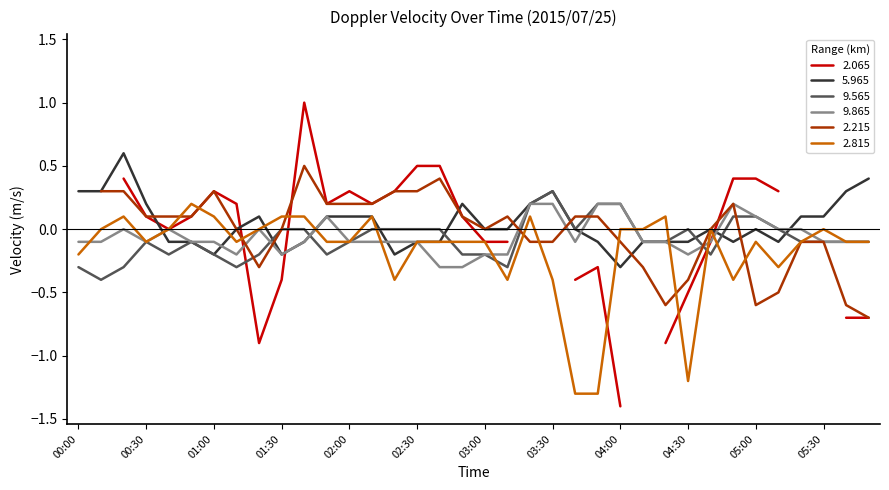

What is the label of the 11th point from the left?

01:40